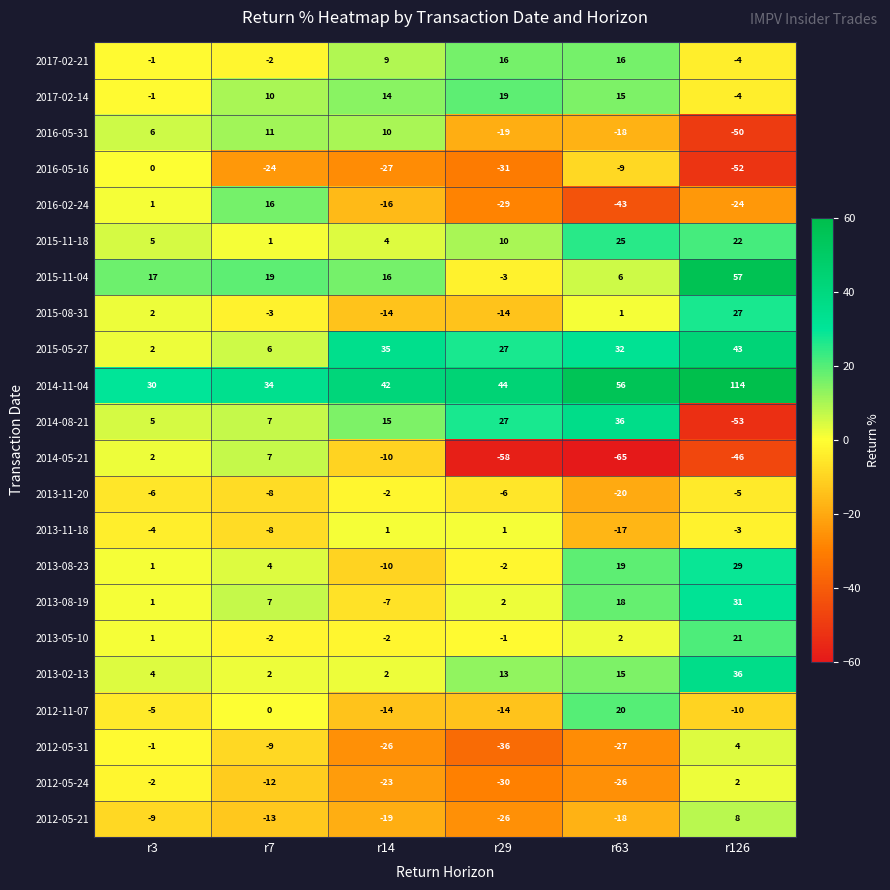

Which series changed the most between r14 and r126?

2014-11-04